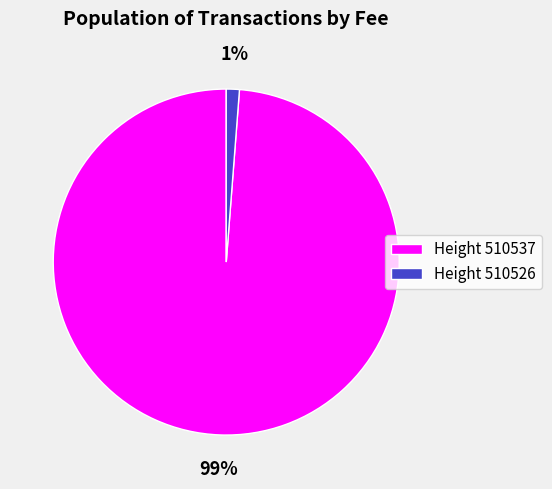

How many segments does this pie chart have?

2